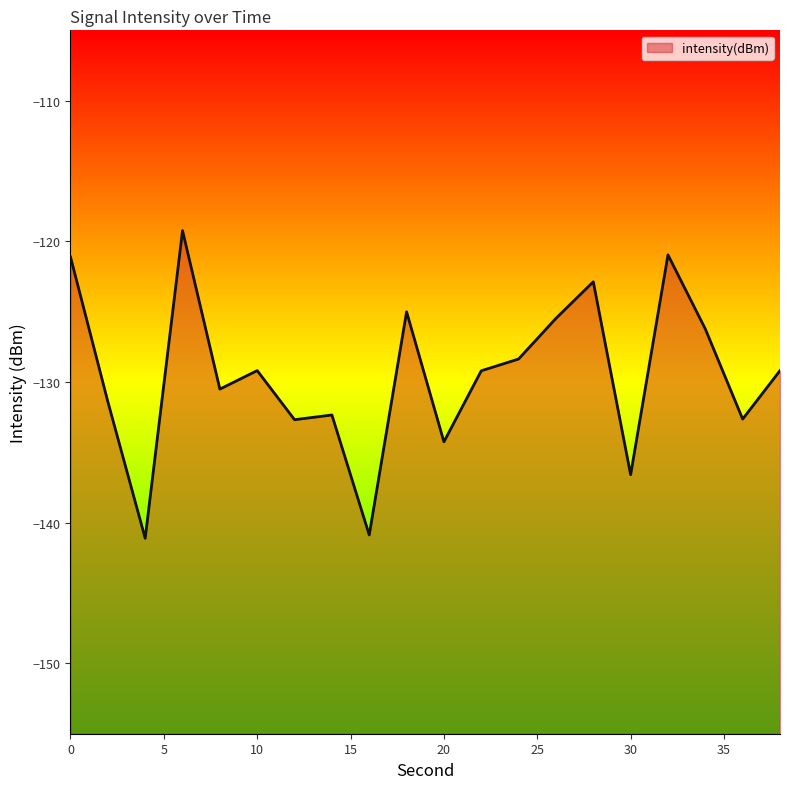

List the labels in order of value, largest first.

6, 32, 0, 28, 18, 26, 34, 24, 10, 38, 22, 8, 2, 14, 36, 12, 20, 30, 16, 4